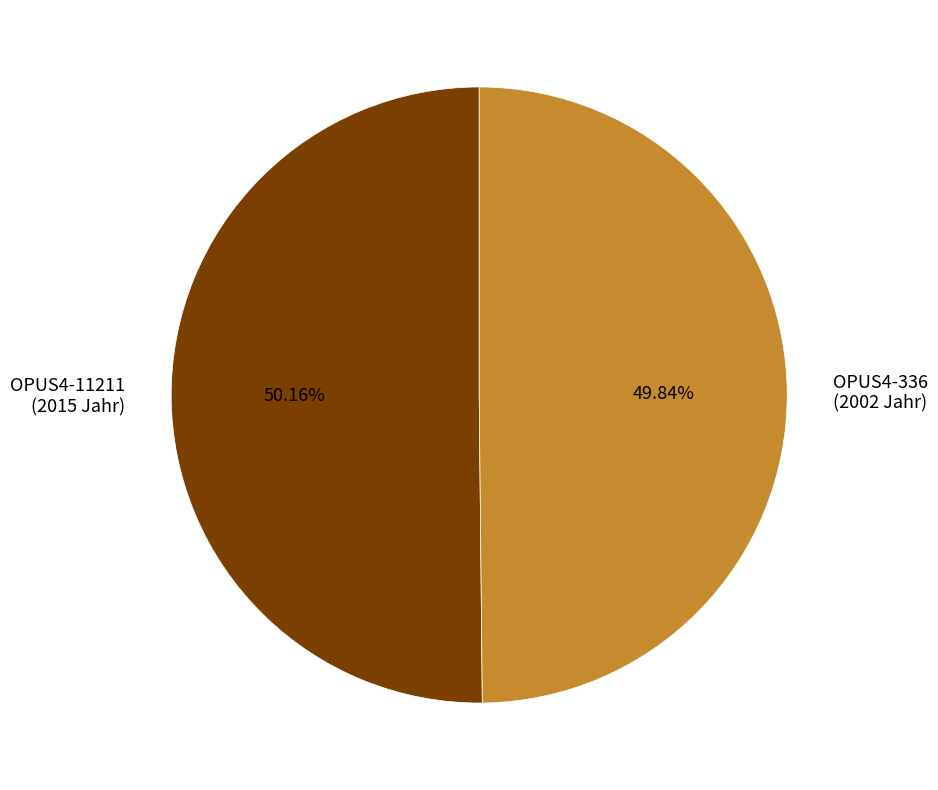

Is it true that OPUS4-11211 is 37% of the pie?

False